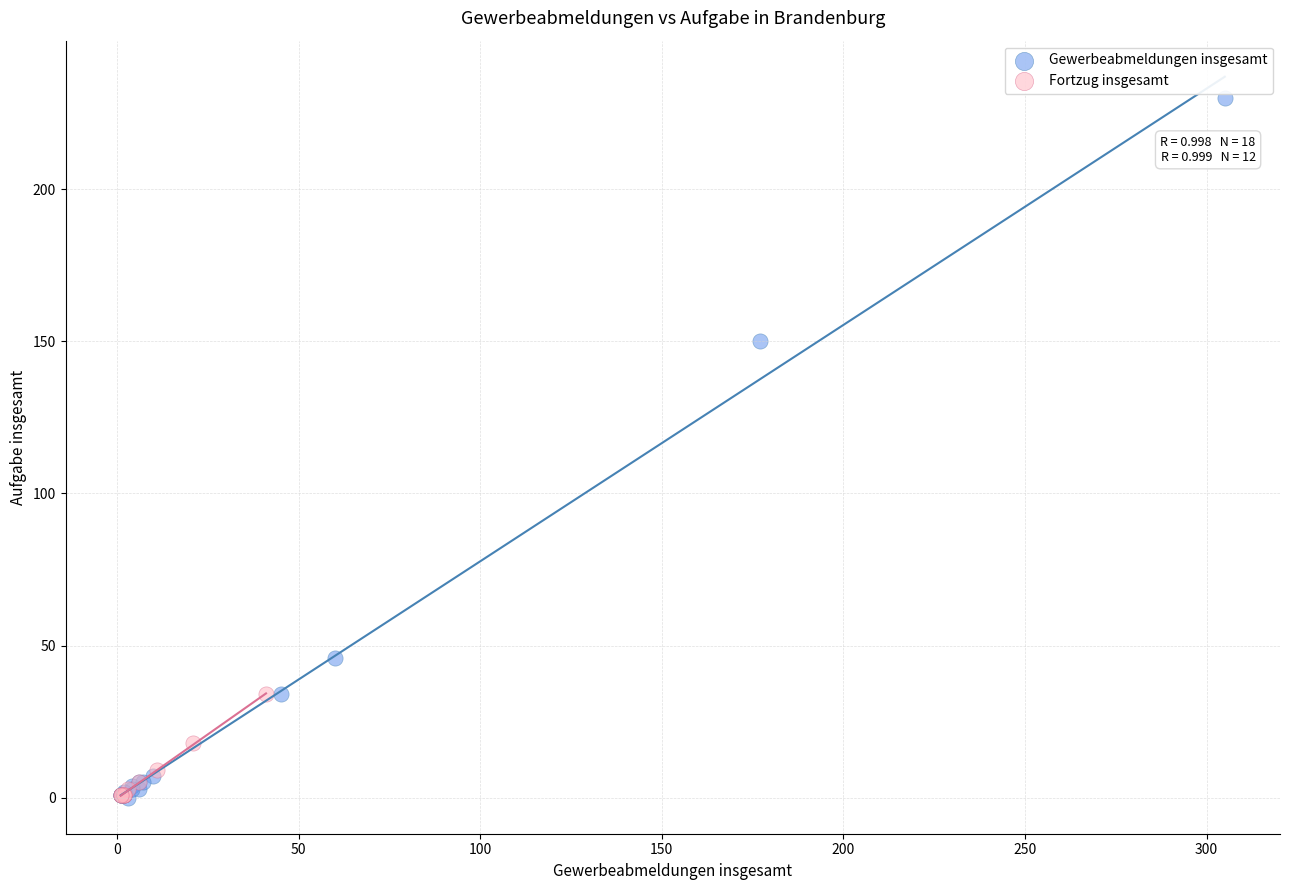

Which series reaches the maximum Y coordinate?

Gewerbeabmeldungen insgesamt